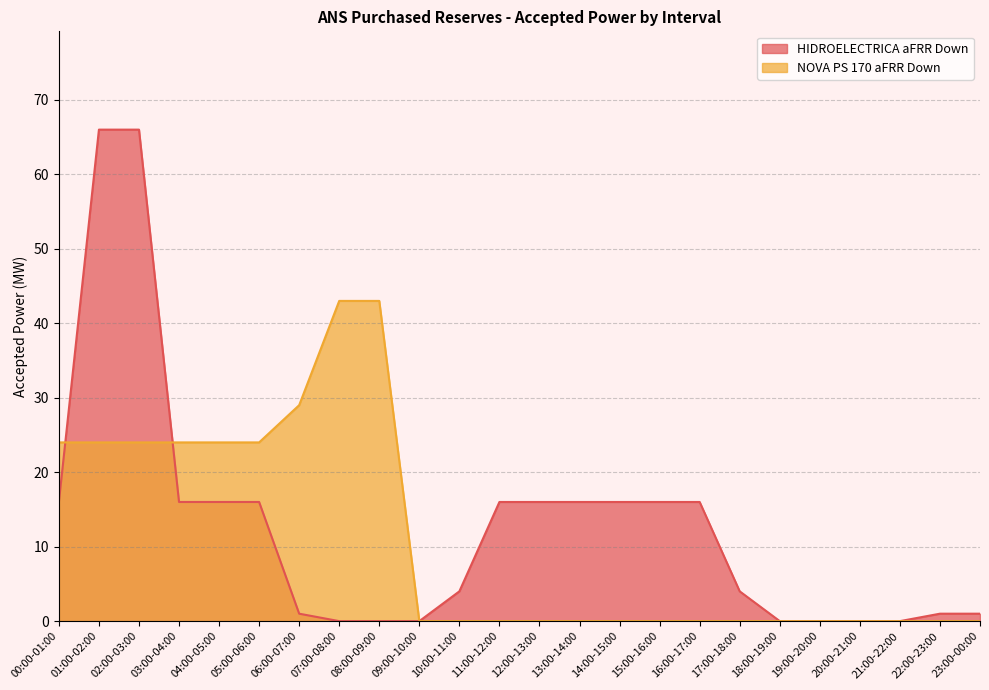

True or false: NOVA PS 170 aFRR Down and HIDROELECTRICA aFRR Down intersect in this chart.

True